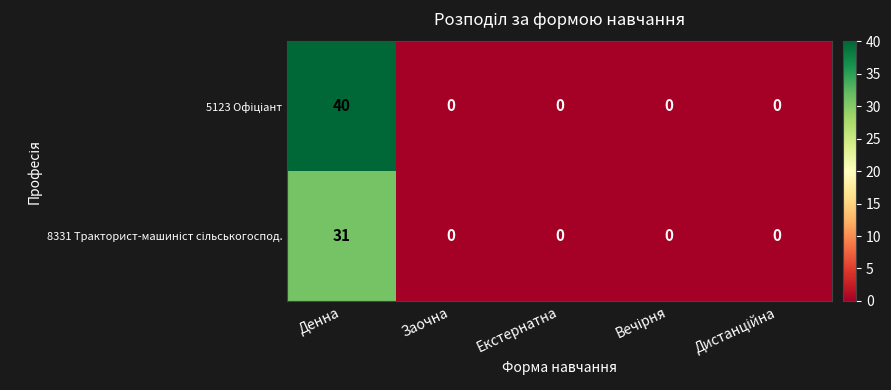

Which label corresponds to the largest value in the chart?

Денна